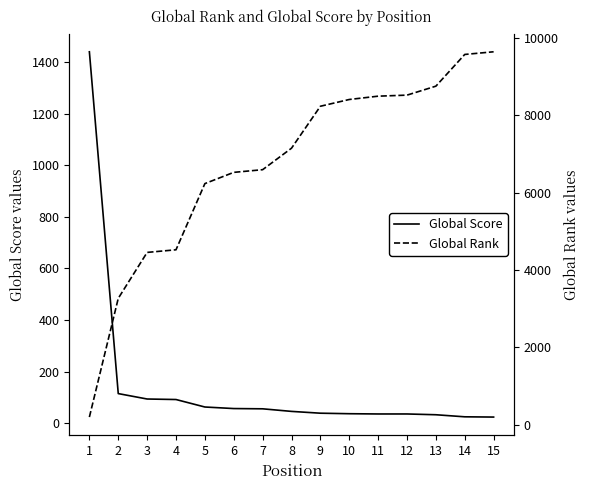

What is the total value across all series at 8?

7199